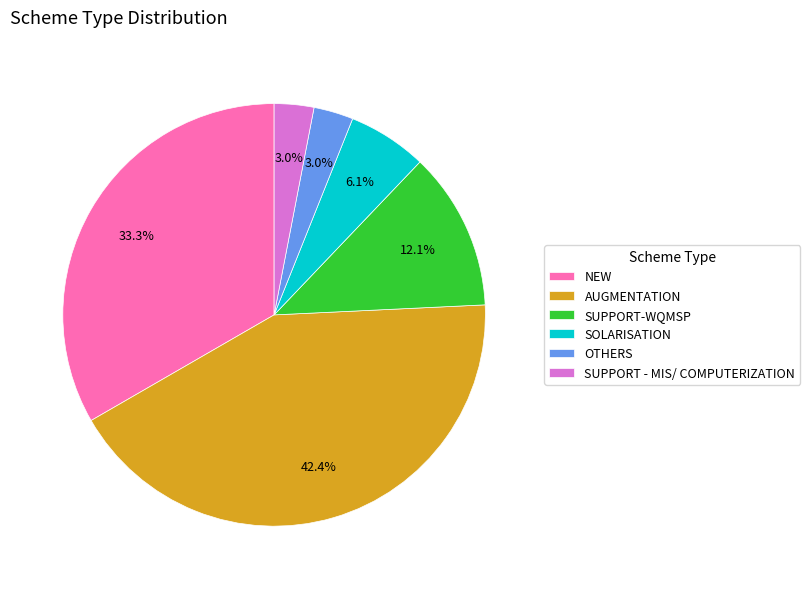

To the nearest percent, what is the difference between the largest and smallest slice percentages?

39%